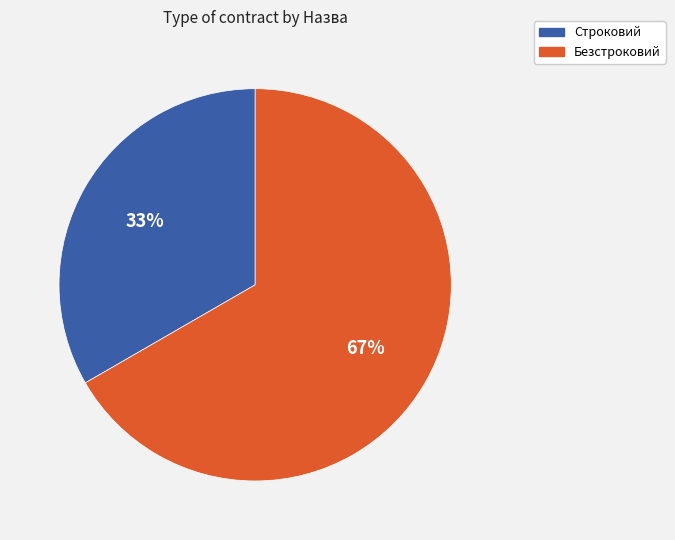

To the nearest percent, what is the combined percentage of Строковий and Безстроковий?

100%